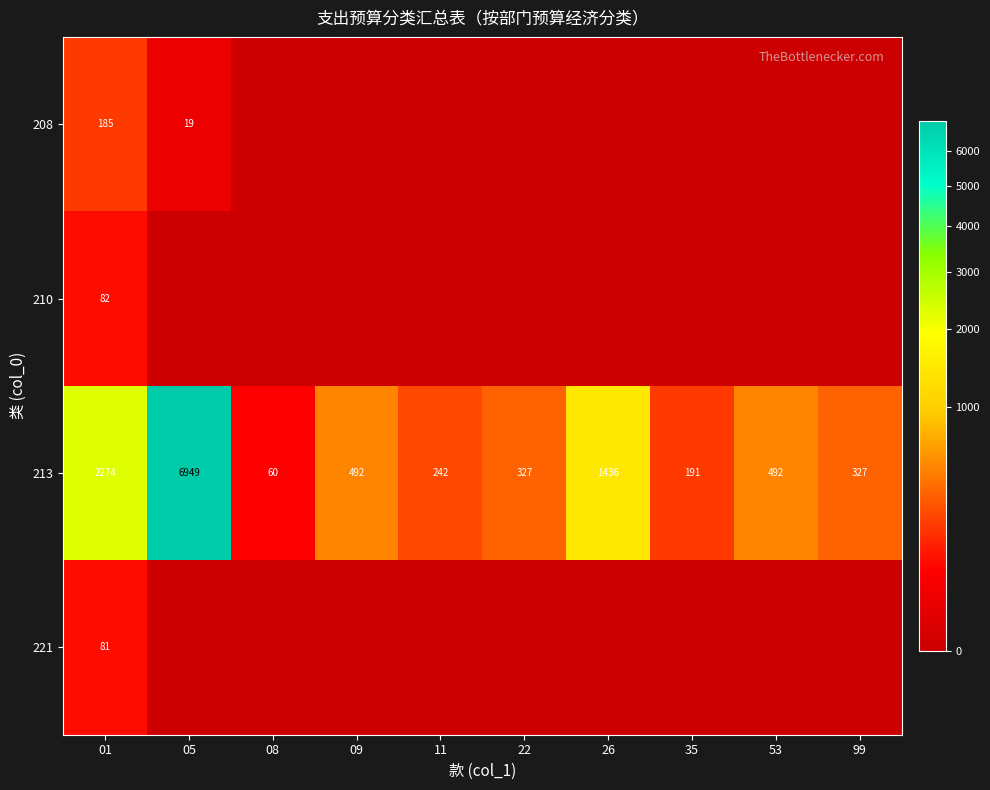

Is the value of 213 at 35 greater than the value of 210 at 01?

Yes